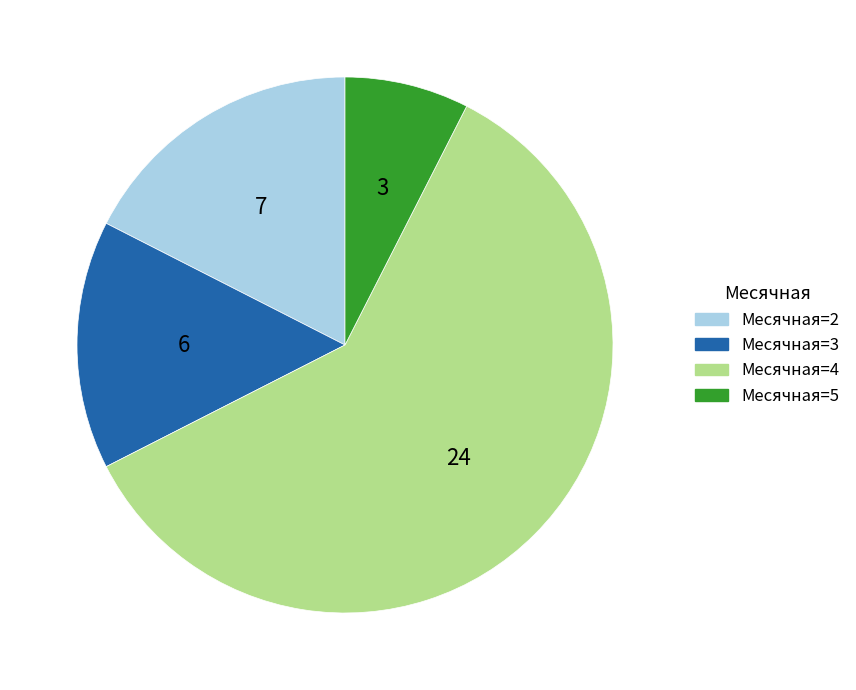

Is there any slice that represents more than half of the pie?

Yes